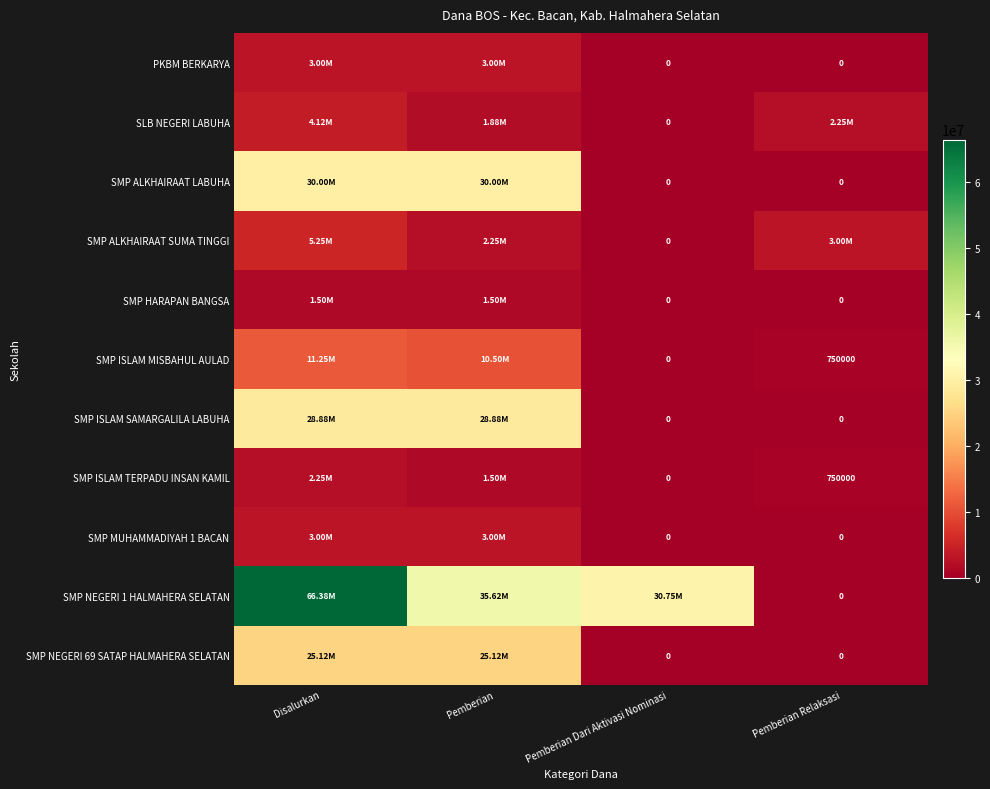

True or false: SMP ALKHAIRAAT LABUHA has a value of 18554517 at Pemberian Relaksasi.

False